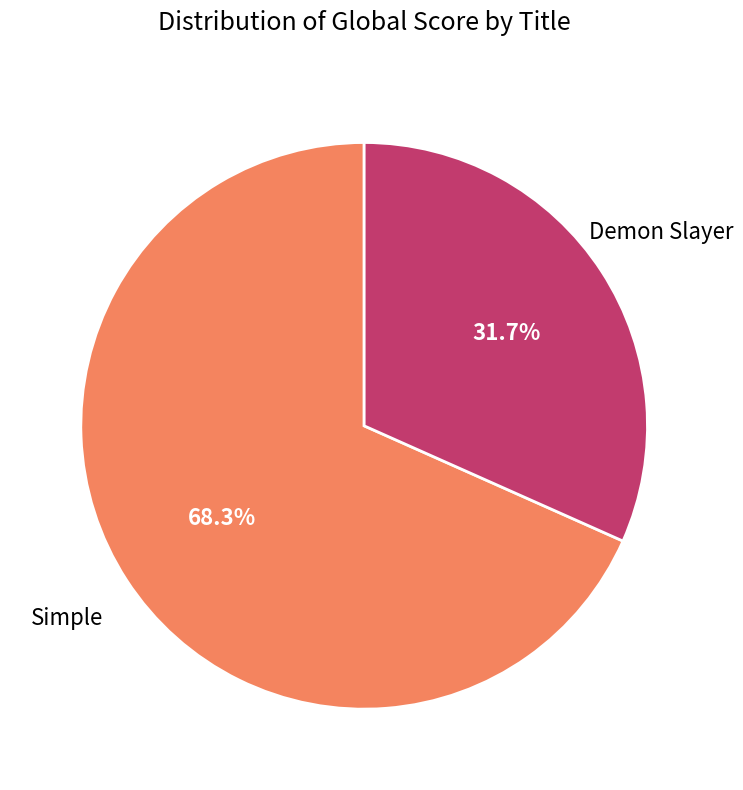

Does any single category account for the majority?

Yes